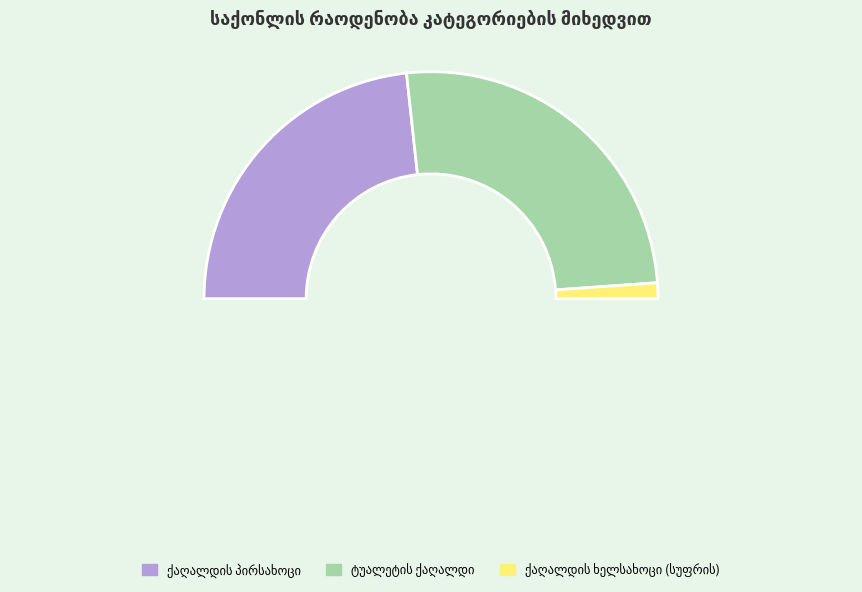

Is there any slice that represents more than half of the pie?

Yes